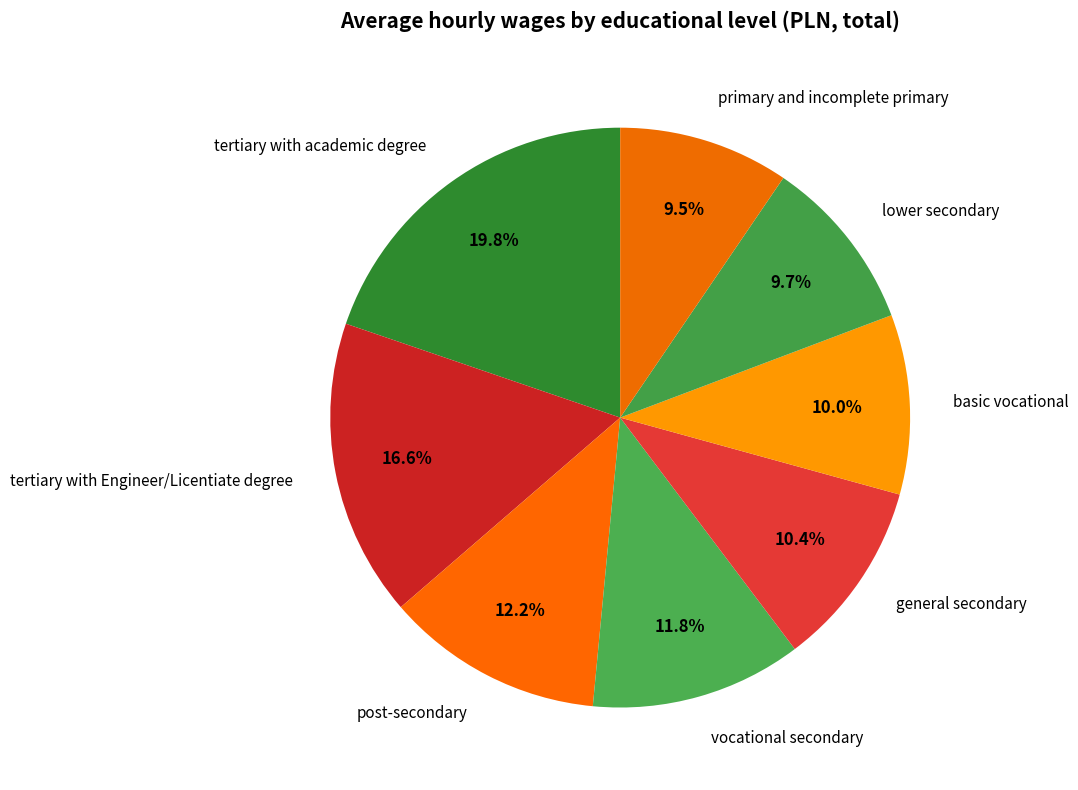

Approximately how many times larger is the value at tertiary with Engineer/Licentiate degree compared to general secondary?

1.6